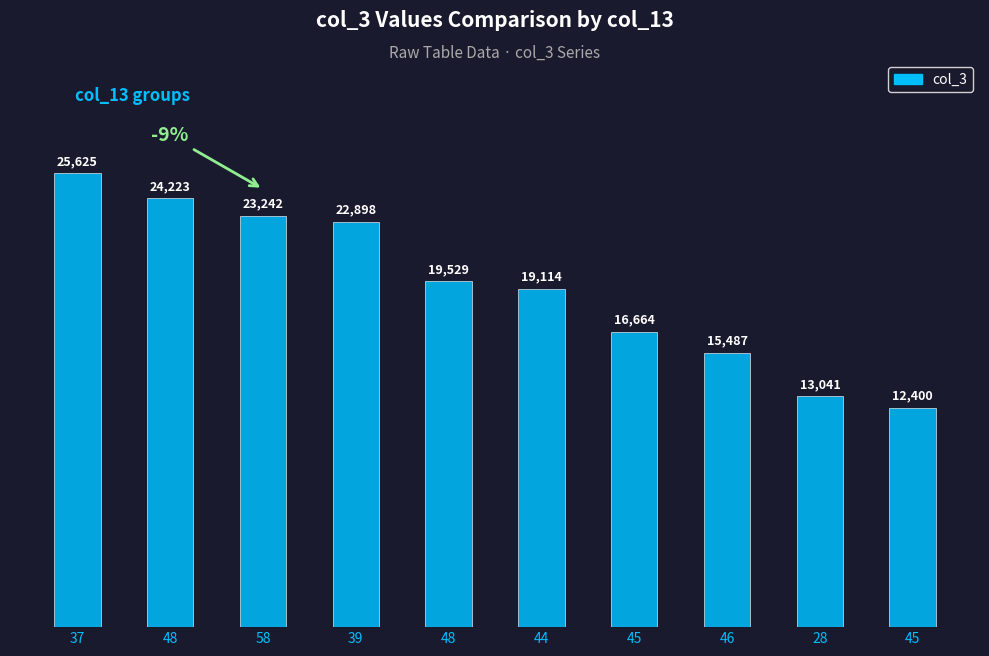

List the labels in order of value, smallest first.

45, 28, 46, 45, 44, 48, 39, 58, 48, 37